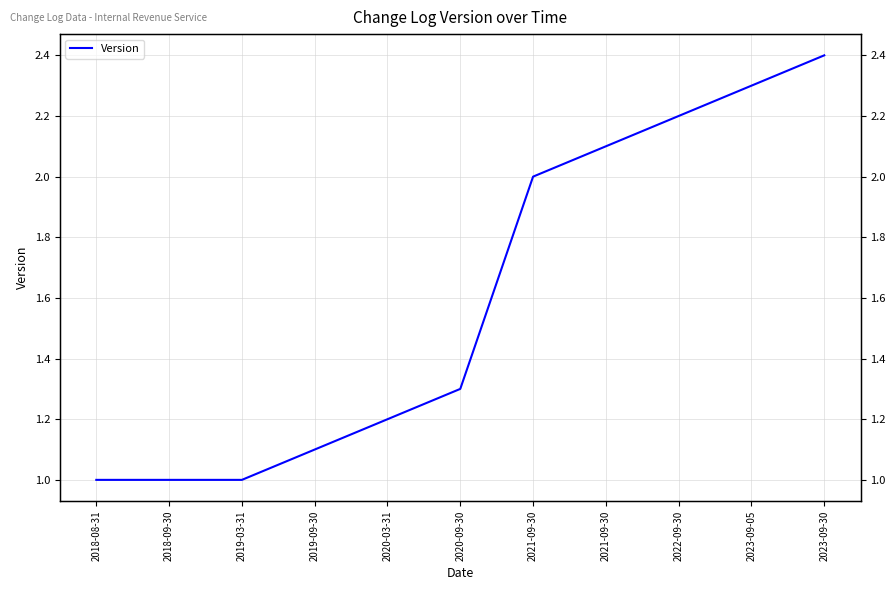

Reading right to left, extract all data points from this chart.

2.4	2.3	2.2	2.1	2.0	1.3	1.2	1.1	1.0	1.0	1.0